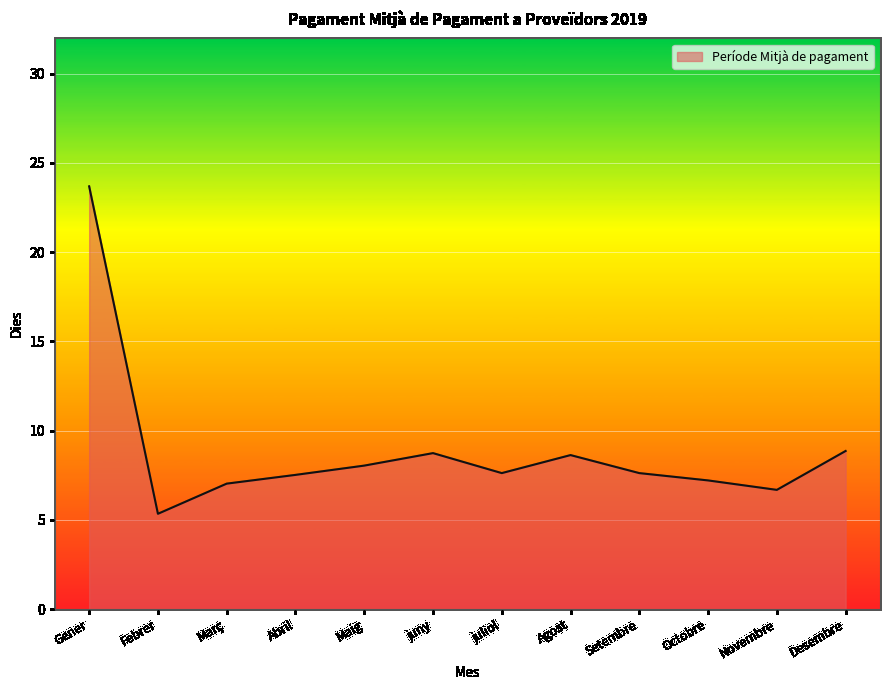

Approximately how many times larger is the value at Gener compared to Desembre?

2.7